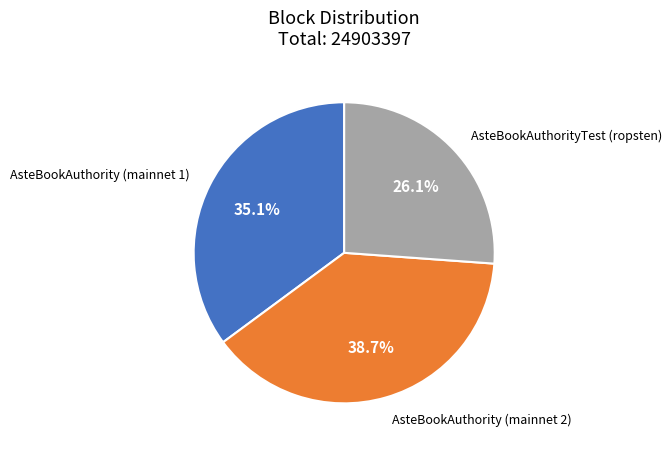

Is there any slice that represents more than half of the pie?

No